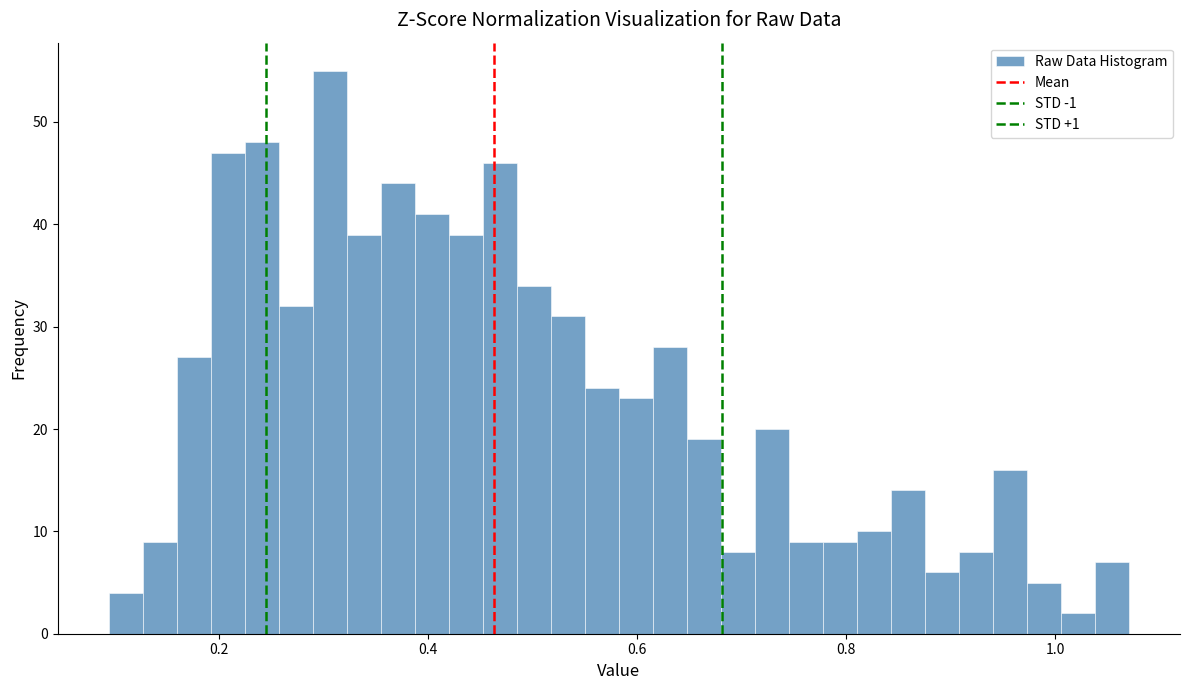

Read against the x-axis, roughly where is the centre of the tallest bar?

0.30